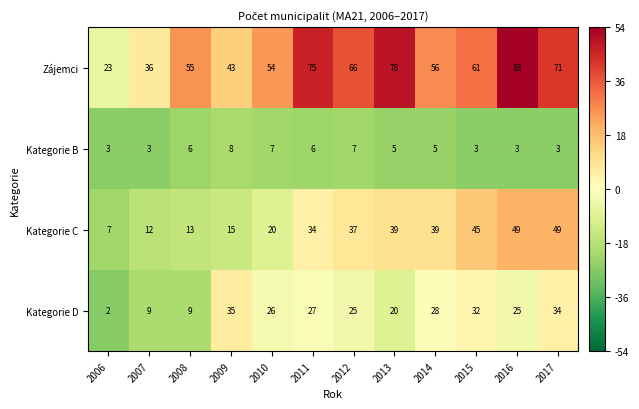

At which category does the chart reach its minimum across all series?

2006